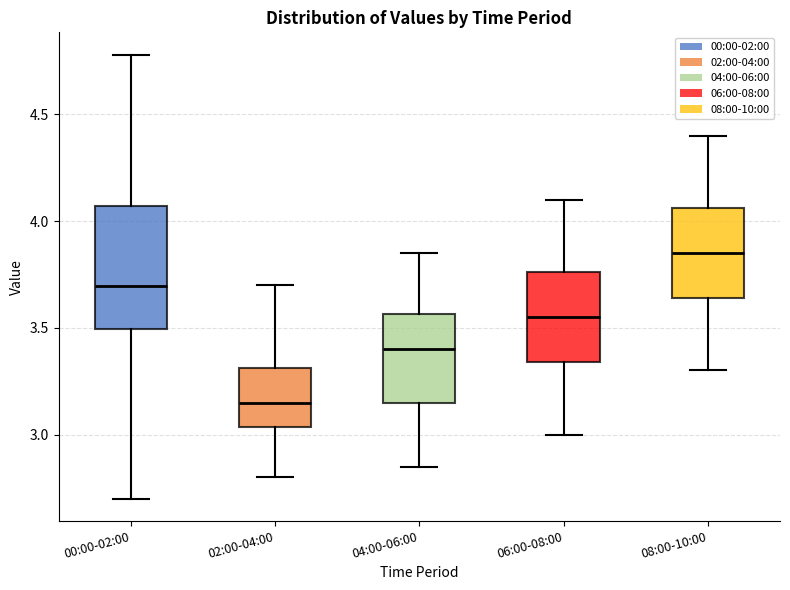

Which box has the highest median line?

08:00-10:00